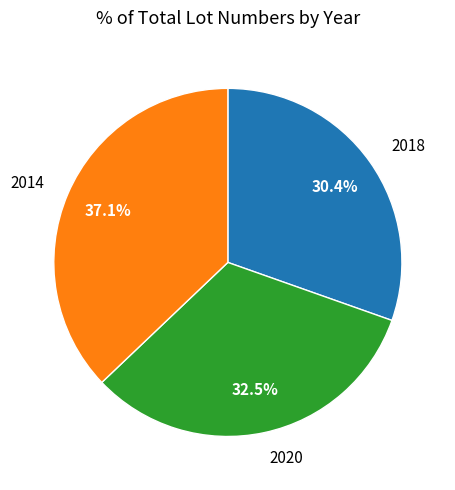

Rank the categories by value from highest to lowest.

2014, 2020, 2018